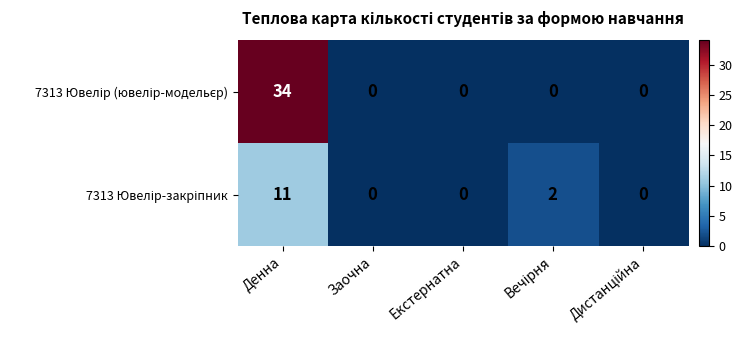

What is the total value across all series at Денна?

45